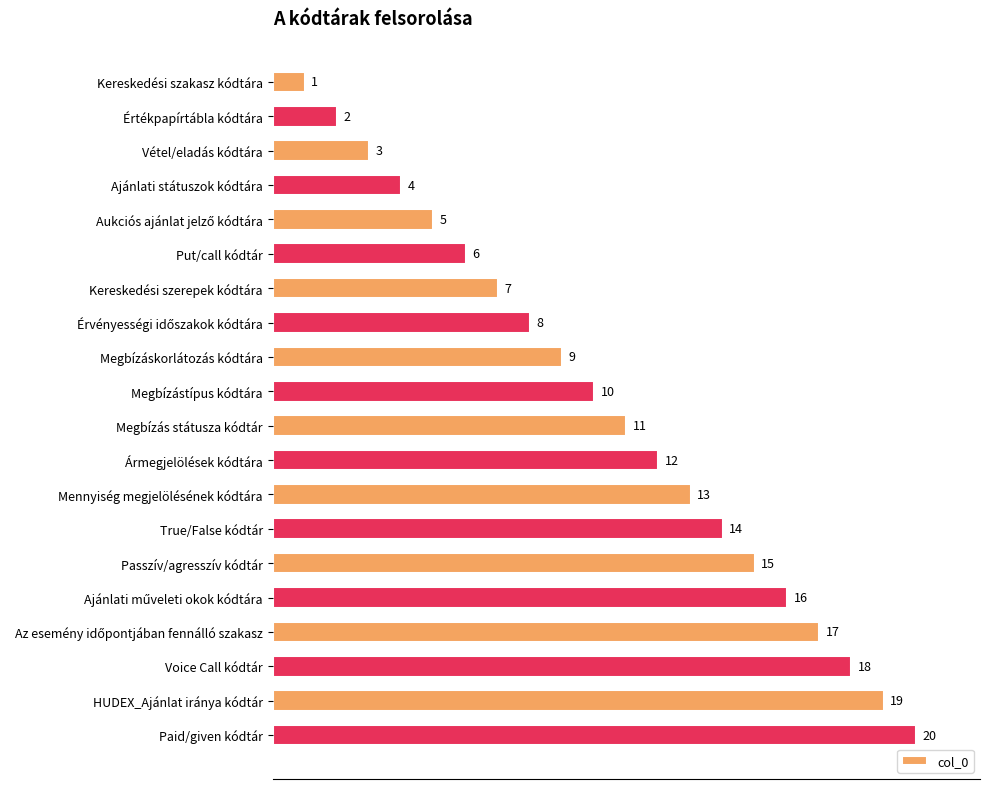

How many distinct data groups are displayed?

1